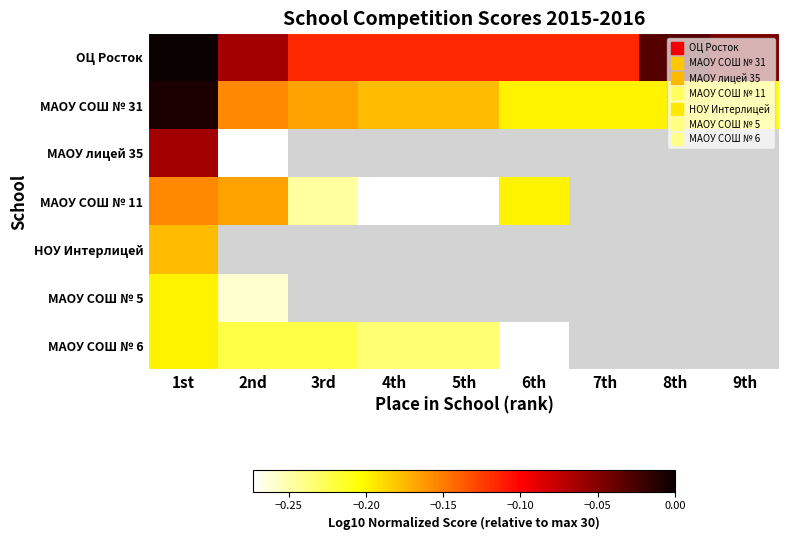

Which has a higher value, 3rd or 1st?

1st